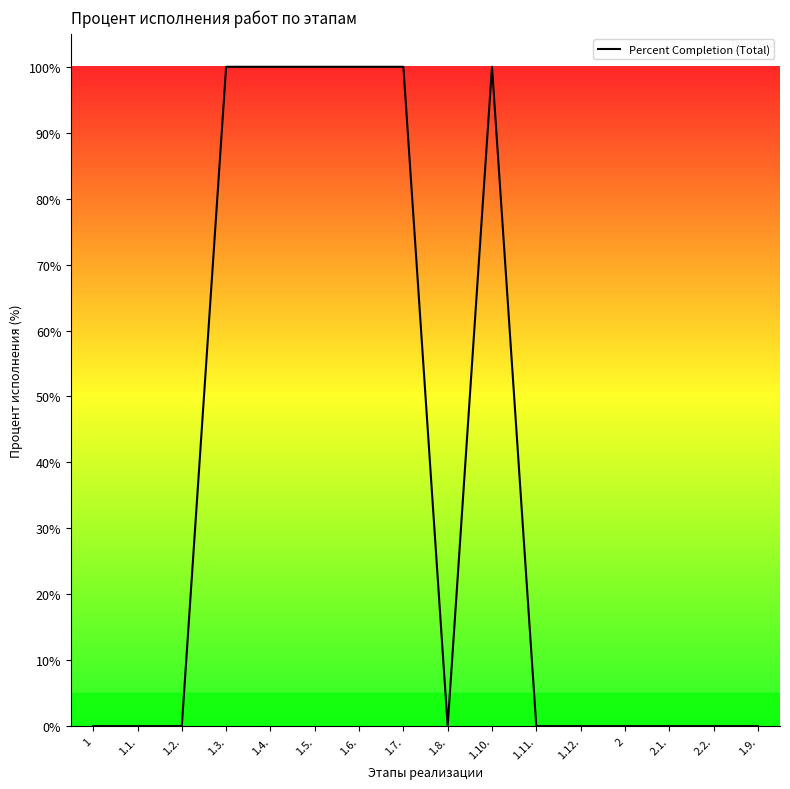

What is the greatest value displayed?

100